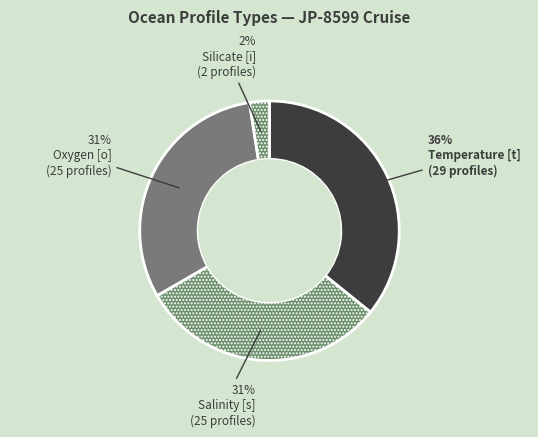

Between Temperature [t] and Oxygen [o], which is larger?

Temperature [t]